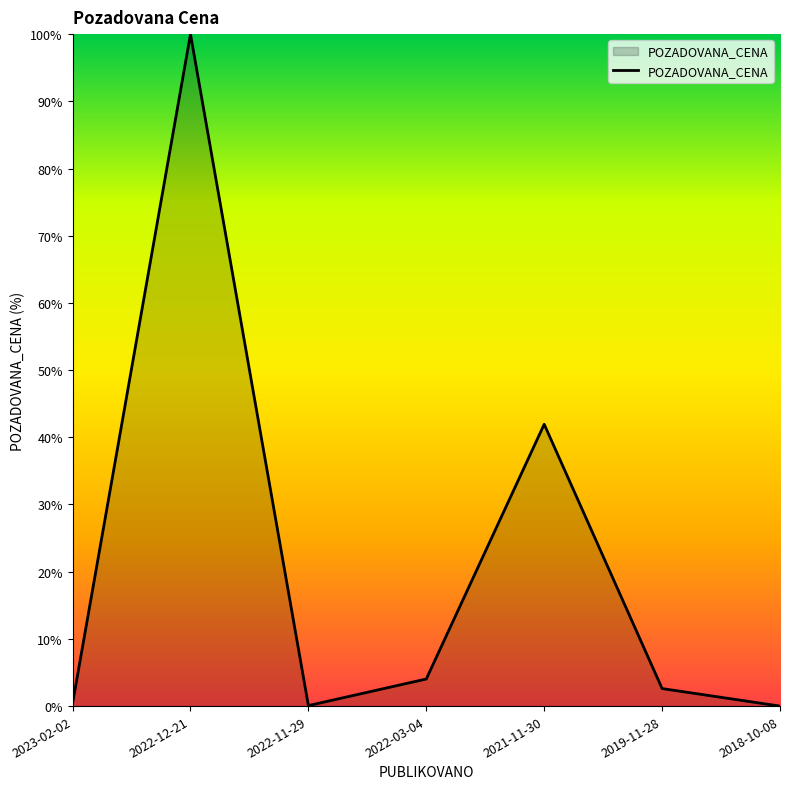

Does the chart have visible grid lines?

No